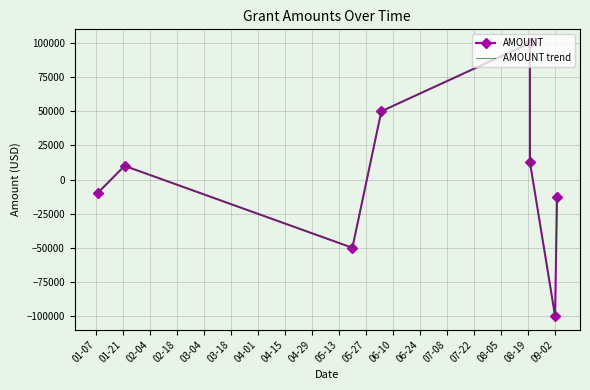

How many categories are shown in the chart?

8